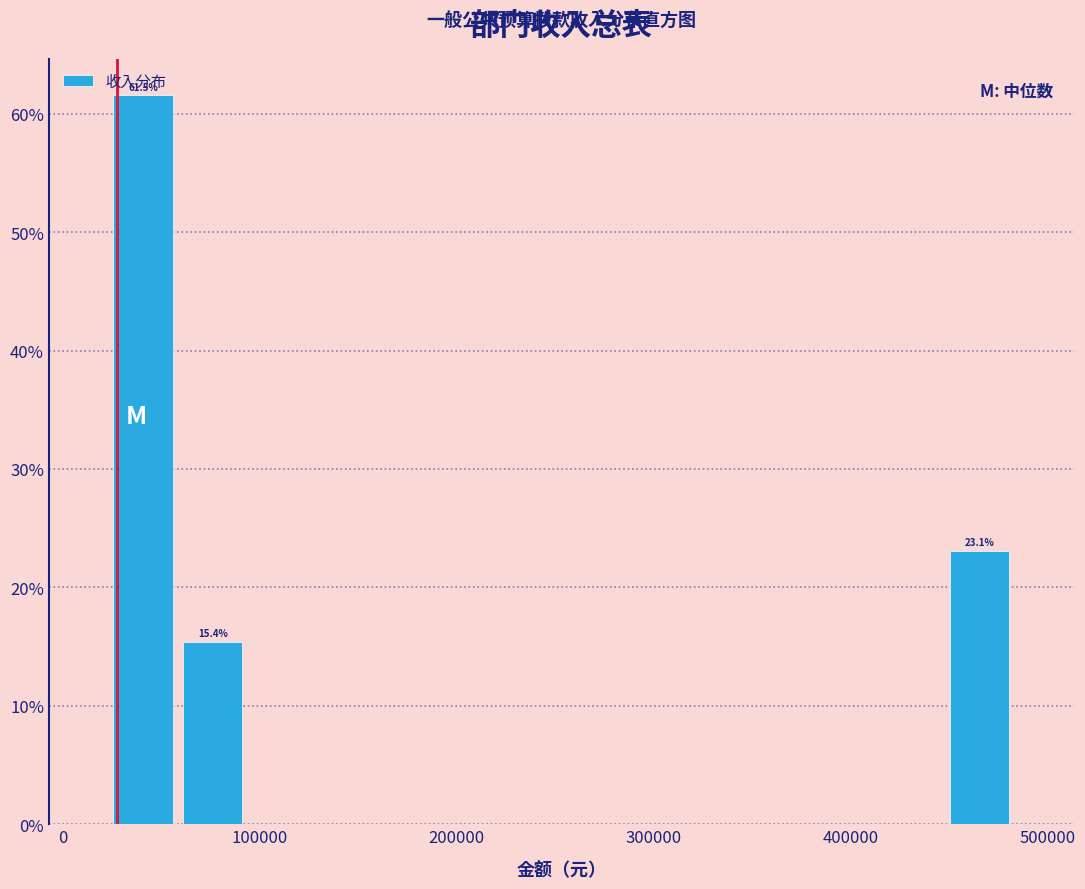

Around what value on the x-axis is the tallest bar? Give the approximate position of its centre, as read against the axis.

40000